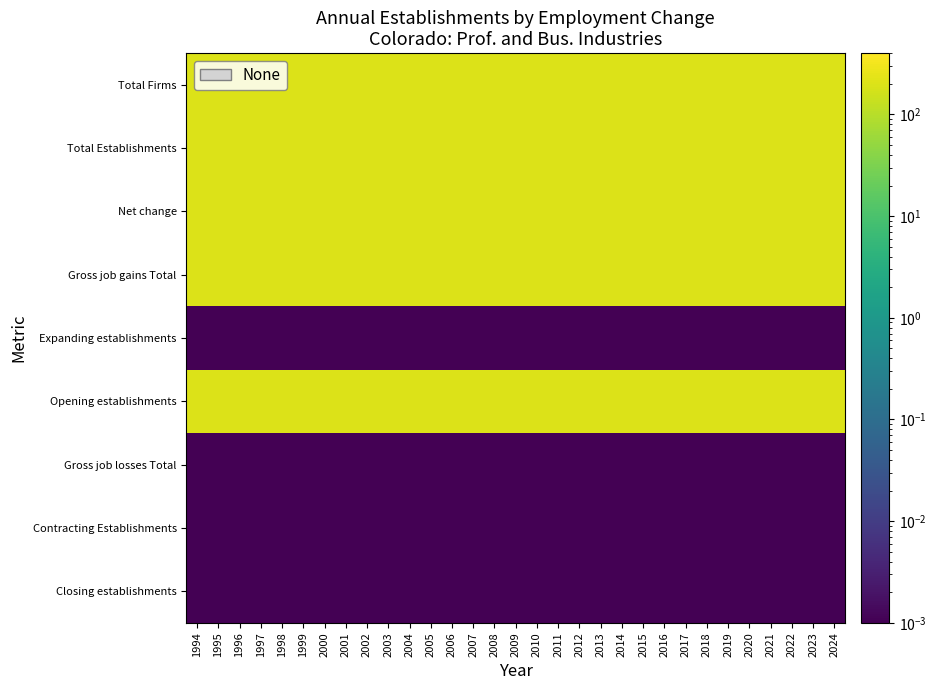

Count the number of categories in the chart.

31